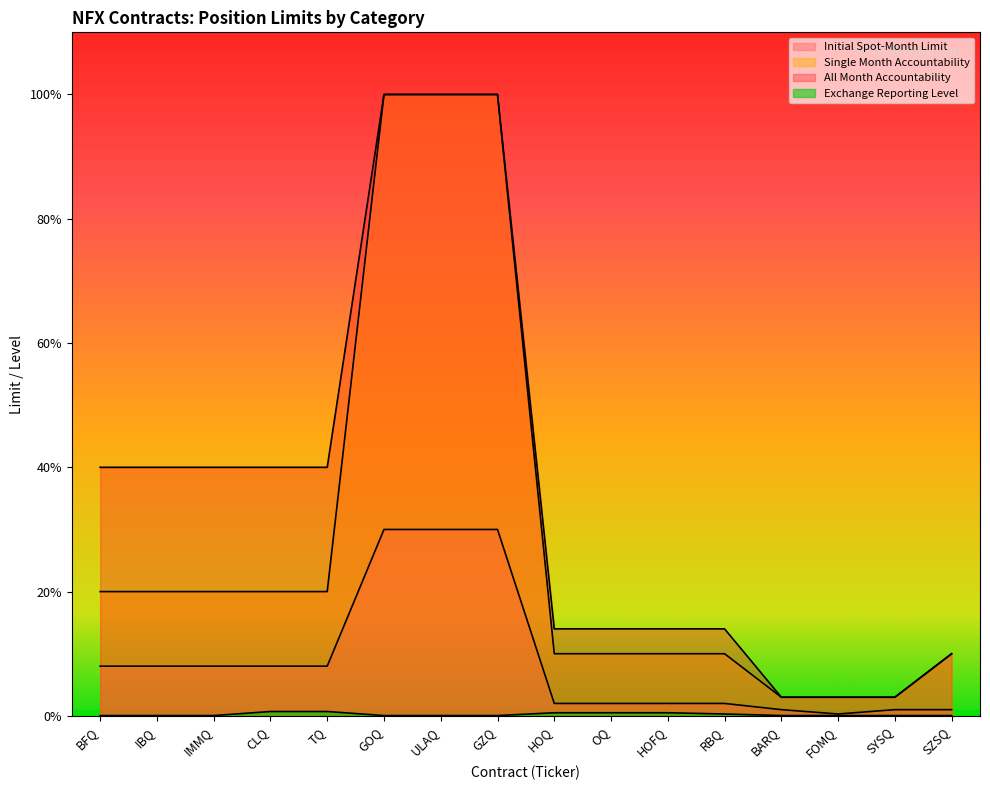

True or false: Exchange Reporting Level and Single Month Accountability intersect in this chart.

False